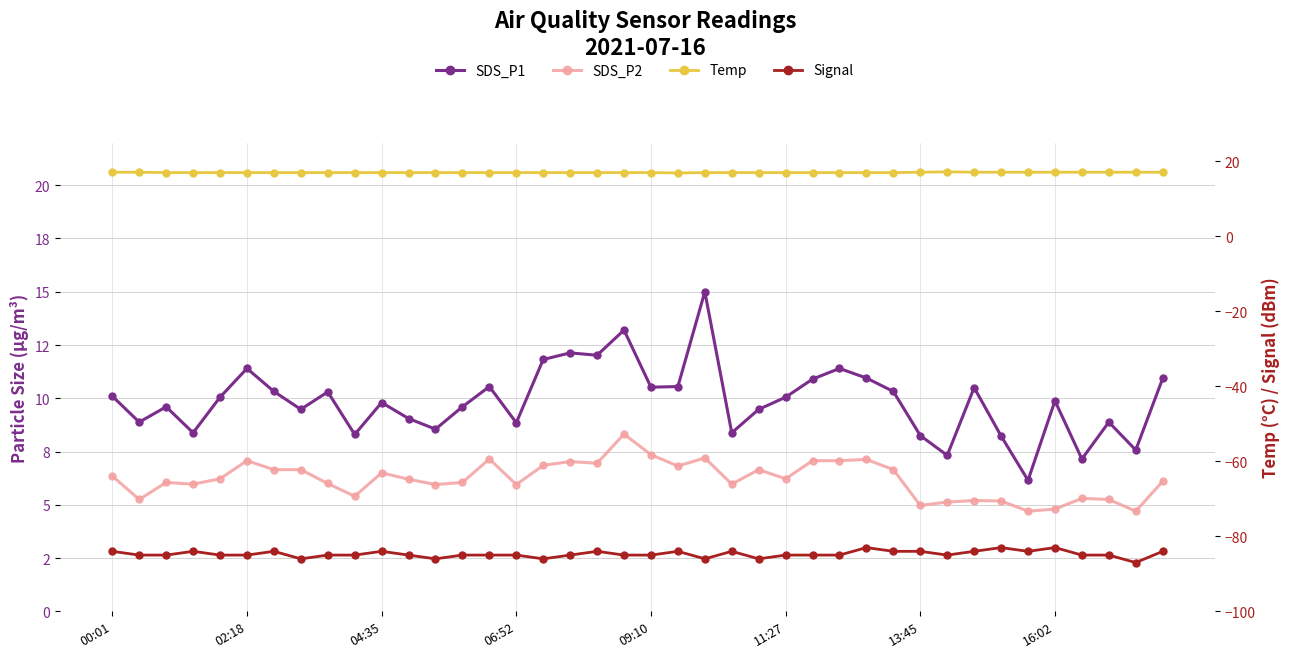

What is the spread (max minus min) of values at 26?

102.0